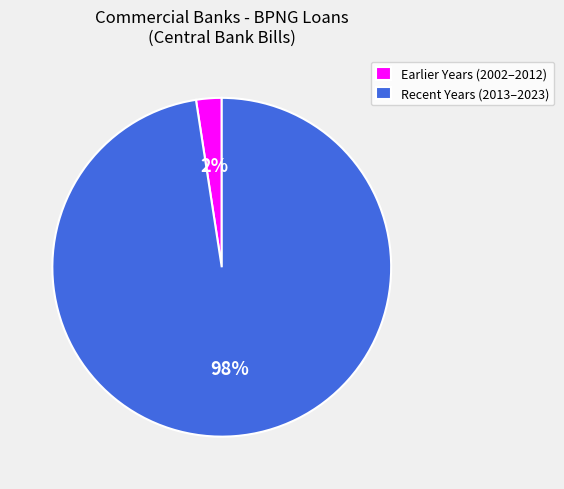

Is it true that Earlier Years (2002–2012) is 2% of the pie?

True